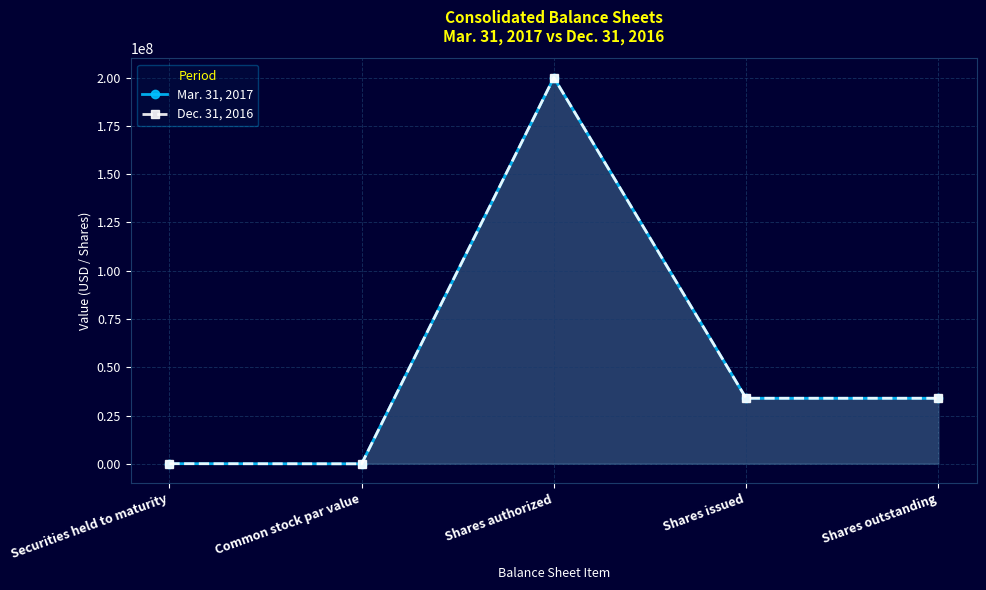

What are all the series names shown in the legend?

Mar. 31, 2017, Dec. 31, 2016